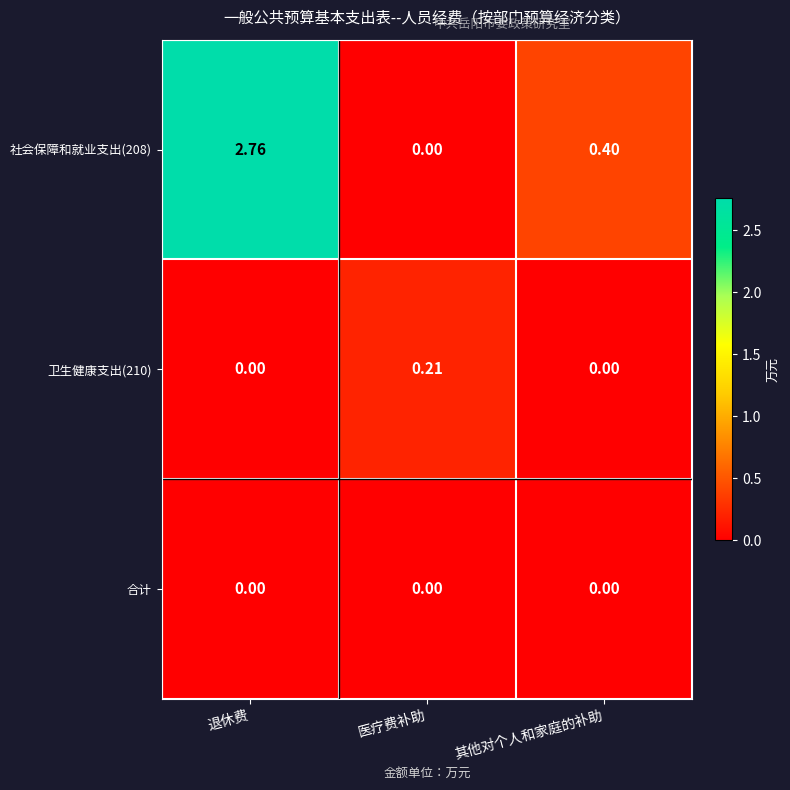

Which category has the highest value in the 卫生健康支出(210) series?

医疗费补助